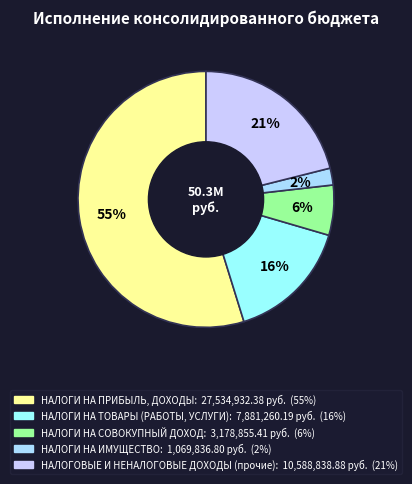

To the nearest percent, what percentage of the pie is НАЛОГИ НА ПРИБЫЛЬ, ДОХОДЫ?

55%